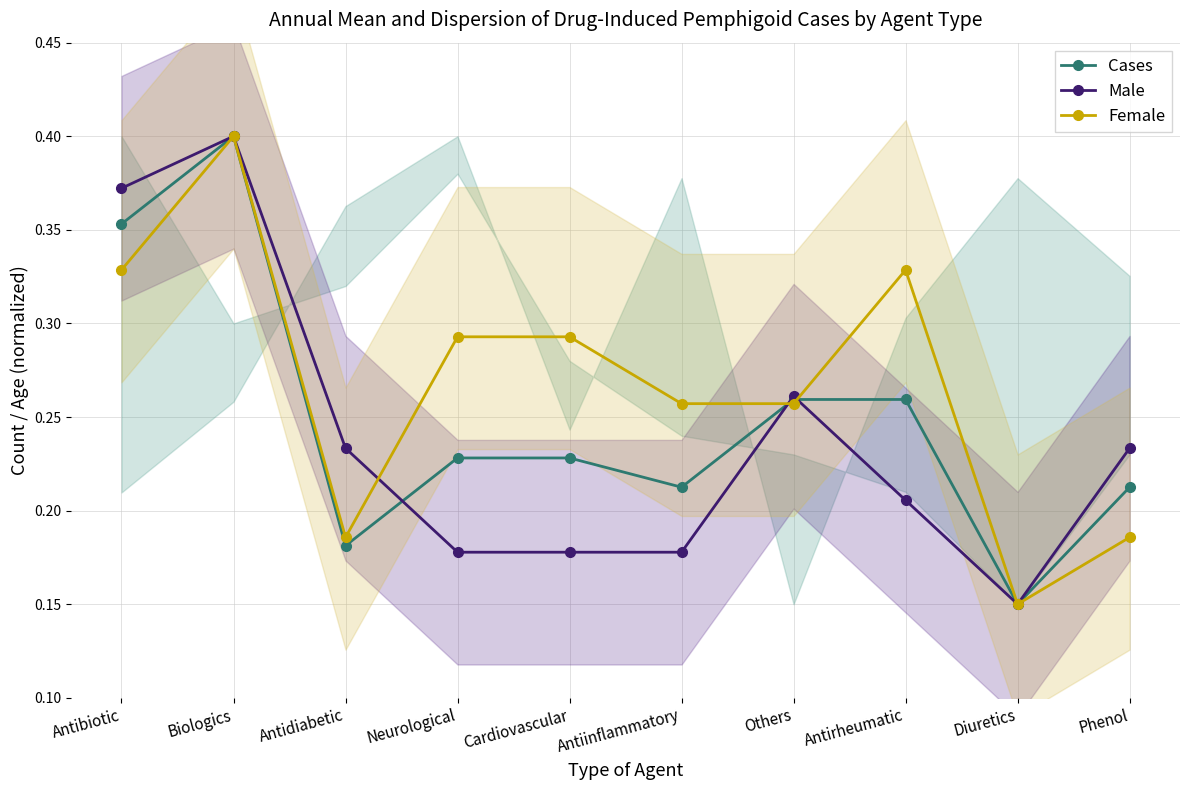

What is the sum of all Female values?

2.7